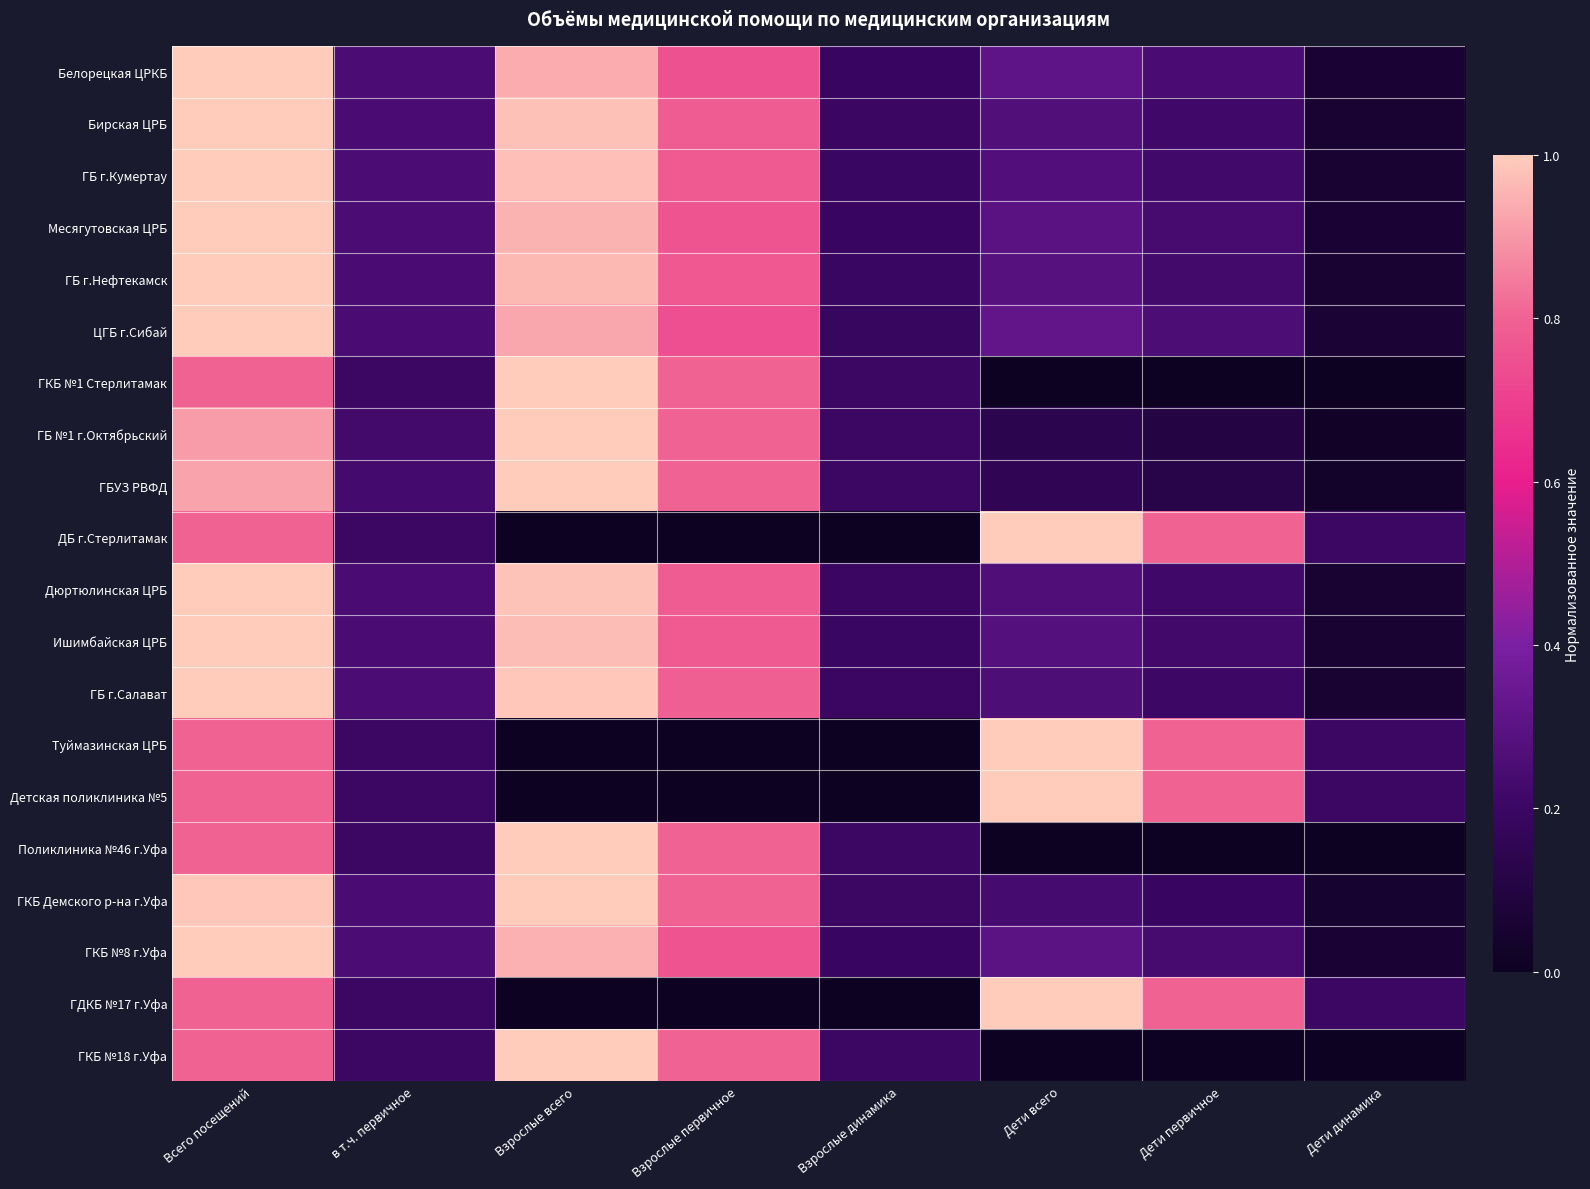

At Дети первичное, list the series in order from smallest to largest.

ГКБ №1 Стерлитамак, Поликлиника №46 г.Уфа, ГКБ №18 г.Уфа, ГБ №1 г.Октябрьский, ГБУЗ РВФД, ГКБ Демского р-на г.Уфа, ГБ г.Салават, Дюртюлинская ЦРБ, Бирская ЦРБ, ГБ г.Кумертау, Ишимбайская ЦРБ, ГБ г.Нефтекамск, Месягутовская ЦРБ, ГКБ №8 г.Уфа, Белорецкая ЦРКБ, ЦГБ г.Сибай, Детская поликлиника №5, ГДКБ №17 г.Уфа, ДБ г.Стерлитамак, Туймазинская ЦРБ